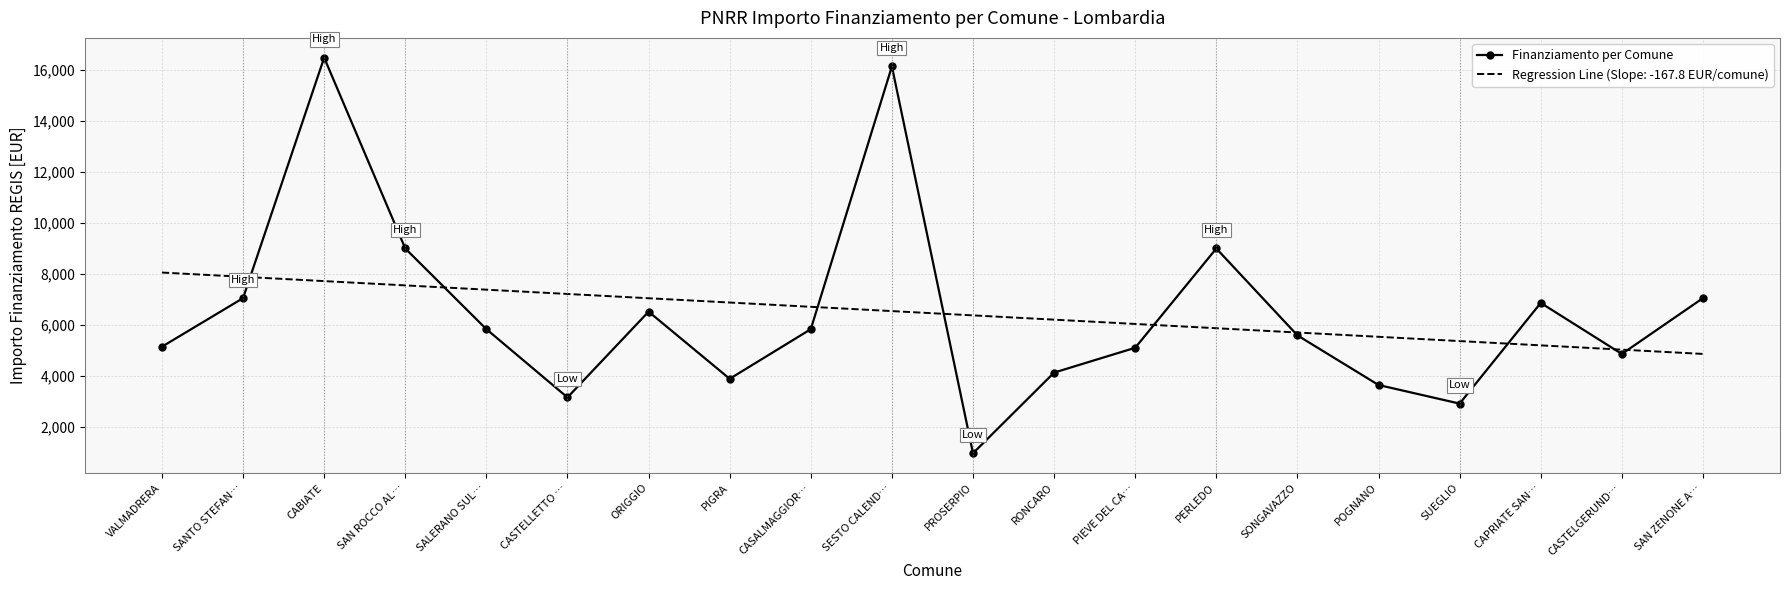

List the series in order of their peak value, highest first.

Finanziamento per Comune, Regression Line (Slope: -167.8 EUR/comune)